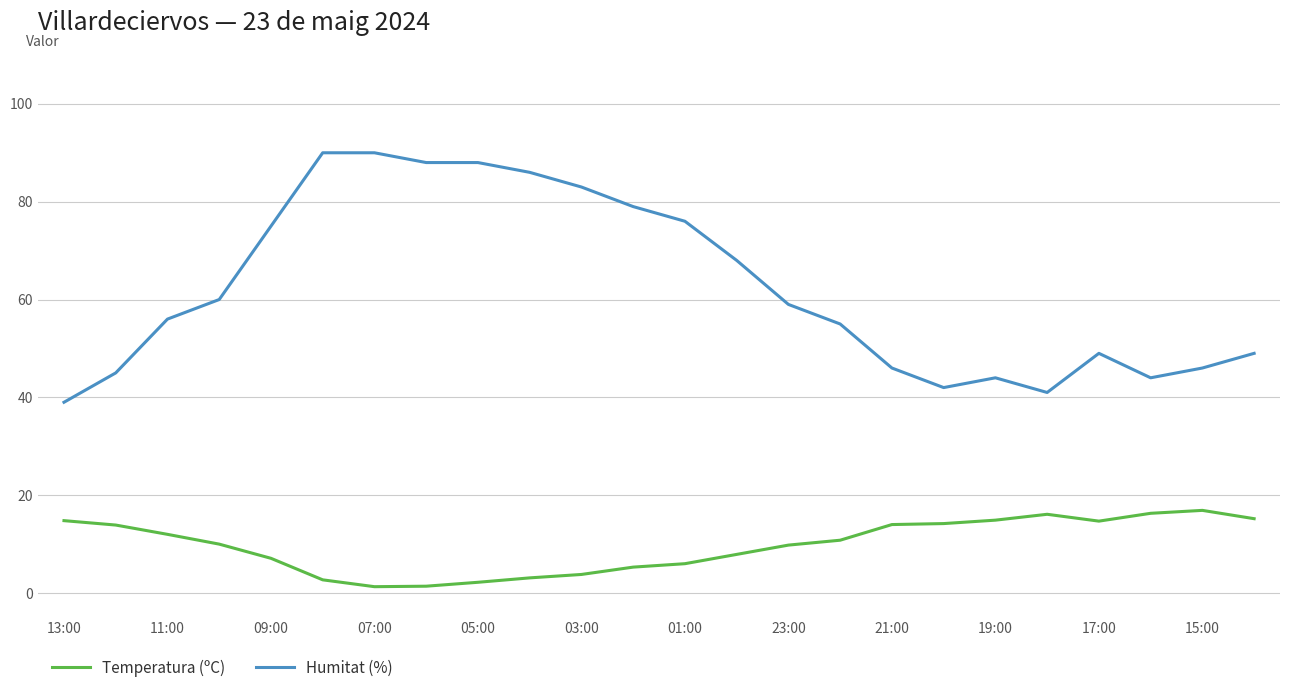

What are all the series names shown in the legend?

Temperatura (ºC), Humitat (%)